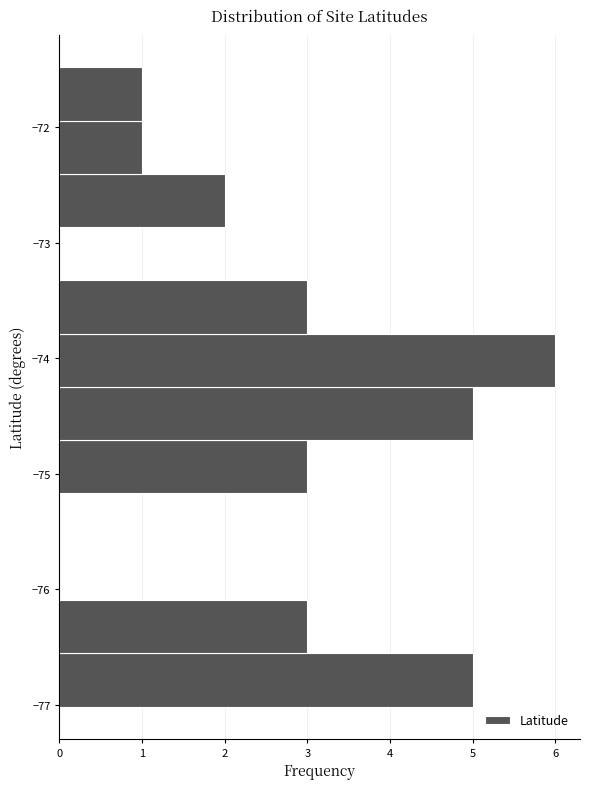

Reading bottom to top, list every bar in this chart as the range it spans on the y-axis followed by its length. Neither the bar edges nor the lengths are printed on the chart, so give them approximately, as read against the axes.

-77.0 to -76.6: 5
-76.6 to -76.1: 3
-76.1 to -75.6: 0
-75.6 to -75.2: 0
-75.2 to -74.7: 3
-74.7 to -74.2: 5
-74.2 to -73.8: 6
-73.8 to -73.3: 3
-73.3 to -72.9: 0
-72.9 to -72.4: 2
-72.4 to -71.9: 1
-71.9 to -71.5: 1